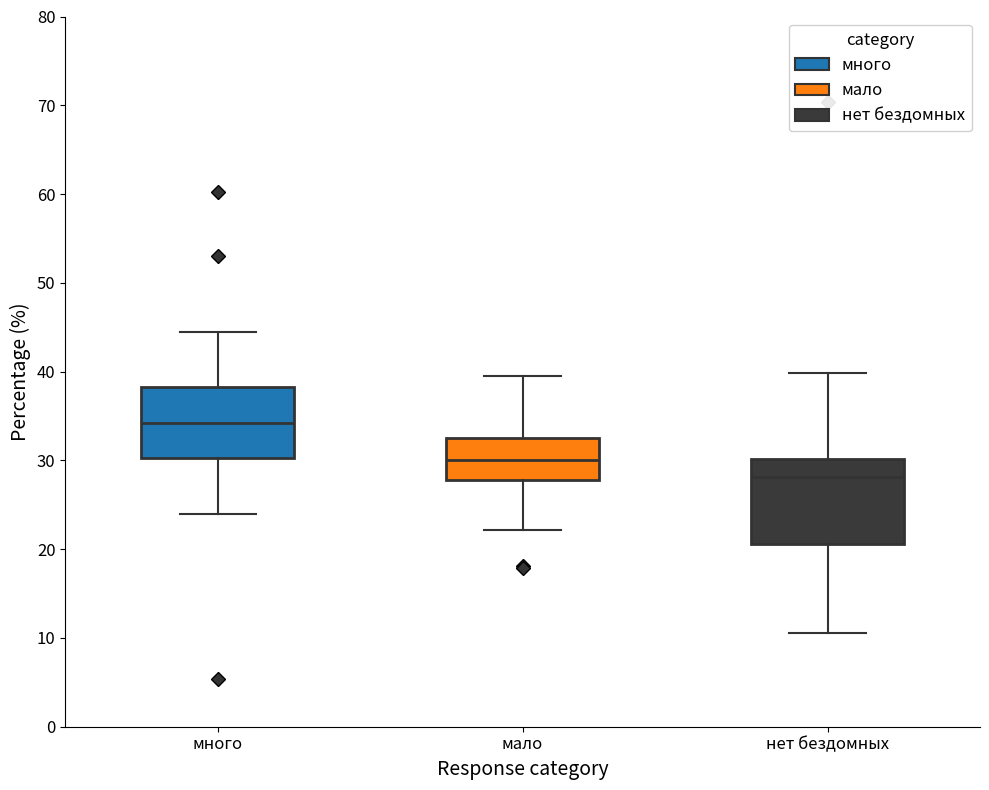

Reading left to right, transcribe this box plot: for each box, give where its median line is, the range the box spans, and where its two whiskers end, as read against the y-axis. The values are not printed on the chart, so give them approximately, as read against the axis.

много: median 34, box 30 to 38, whiskers 24 to 44
мало: median 30, box 28 to 33, whiskers 22 to 40
нет бездомных: median 28, box 21 to 30, whiskers 11 to 40